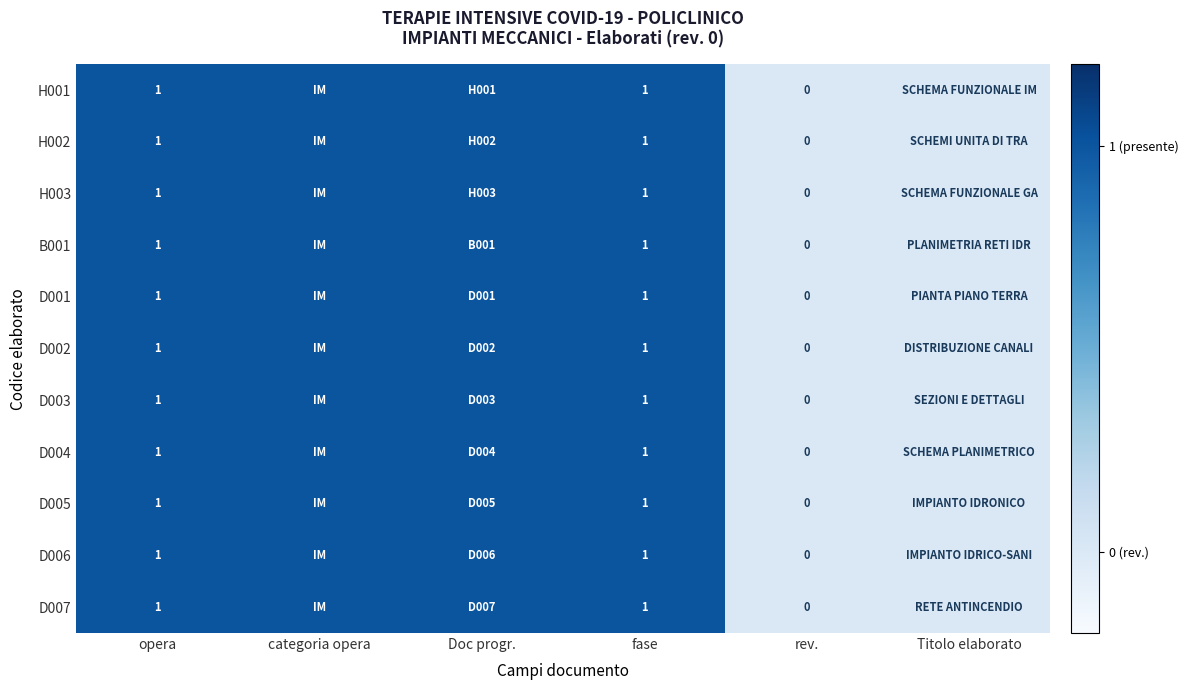

True or false: B001 has a value of 0 at opera.

False